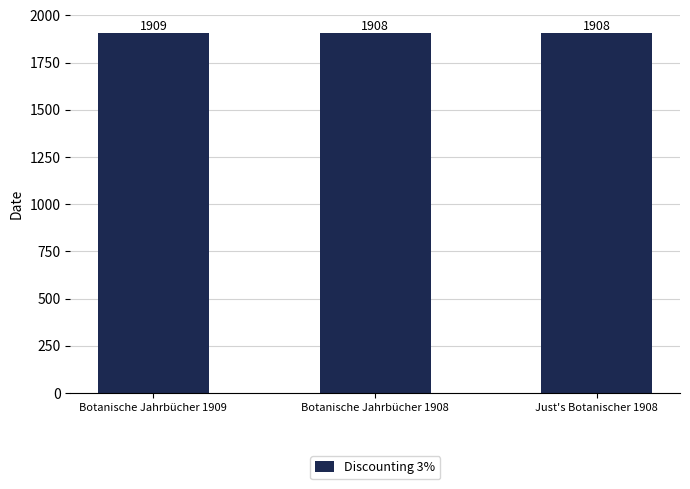

Reading left to right, transcribe all the data shown in this chart.

Botanische Jahrbücher 1909=1909	Botanische Jahrbücher 1908=1908	Just's Botanischer 1908=1908